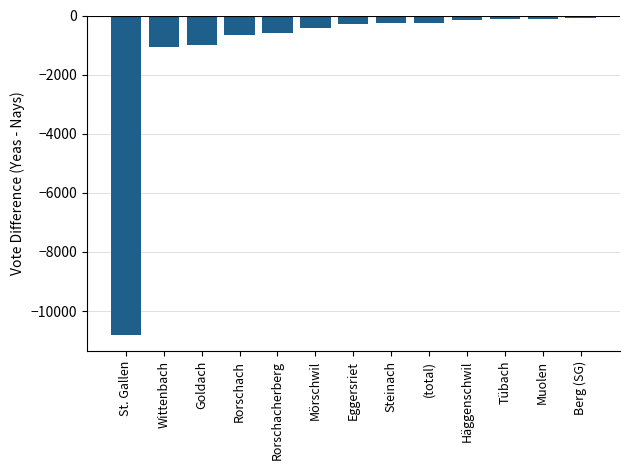

Which label corresponds to the smallest value in the chart?

St. Gallen